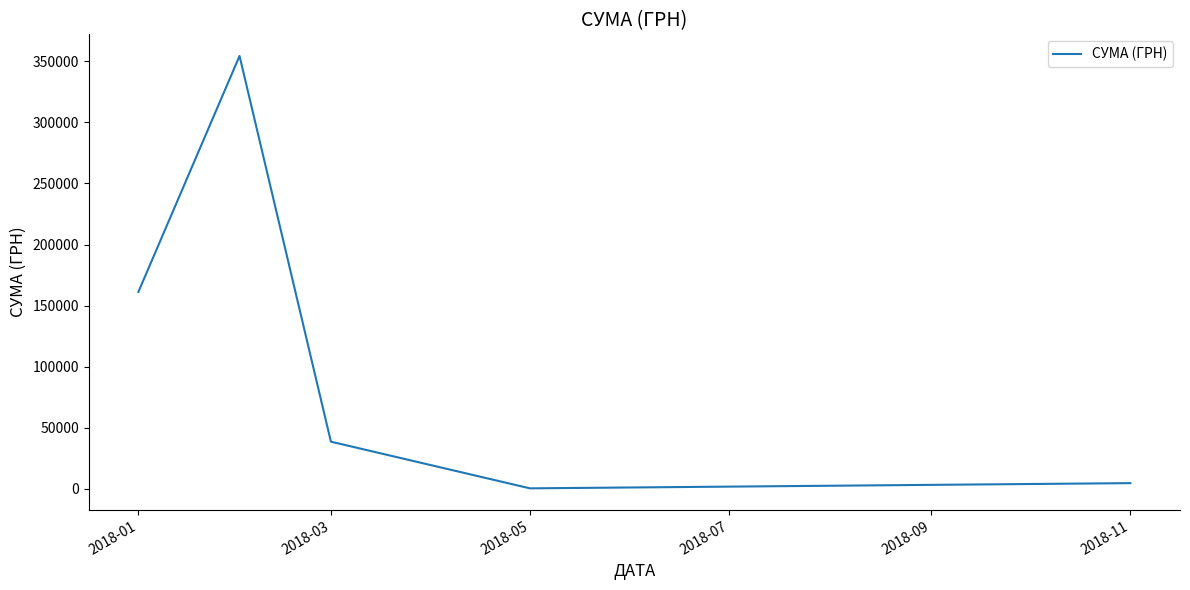

What is the average value?

111873.1